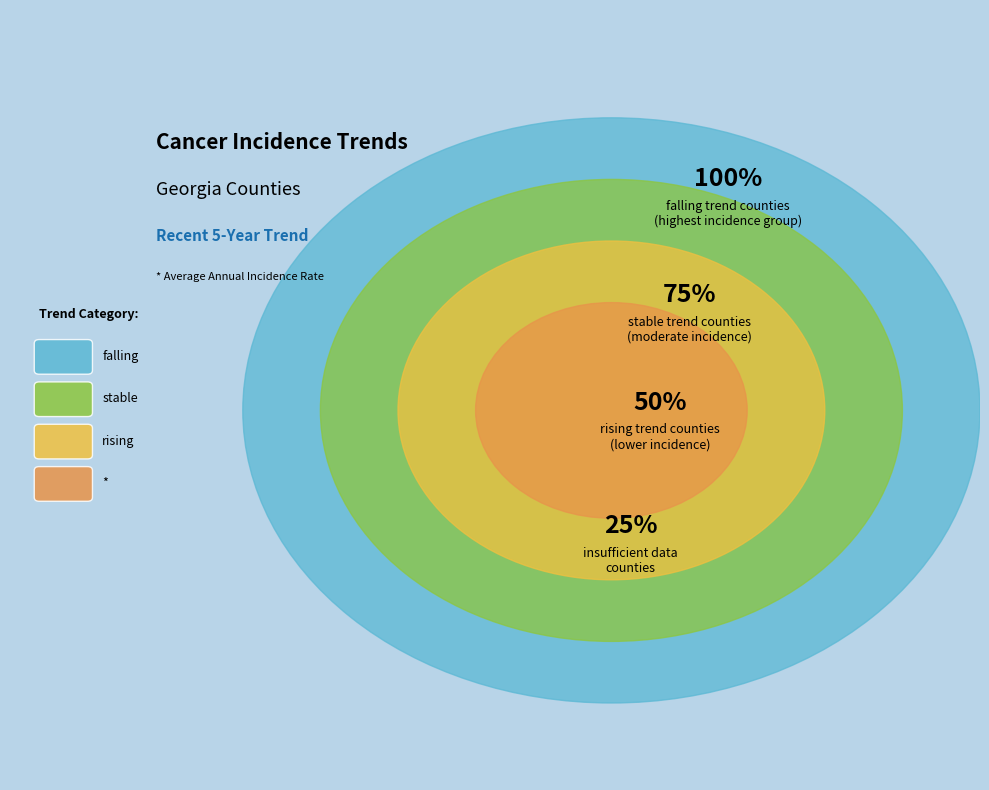

Which has a higher value, stable or *?

stable